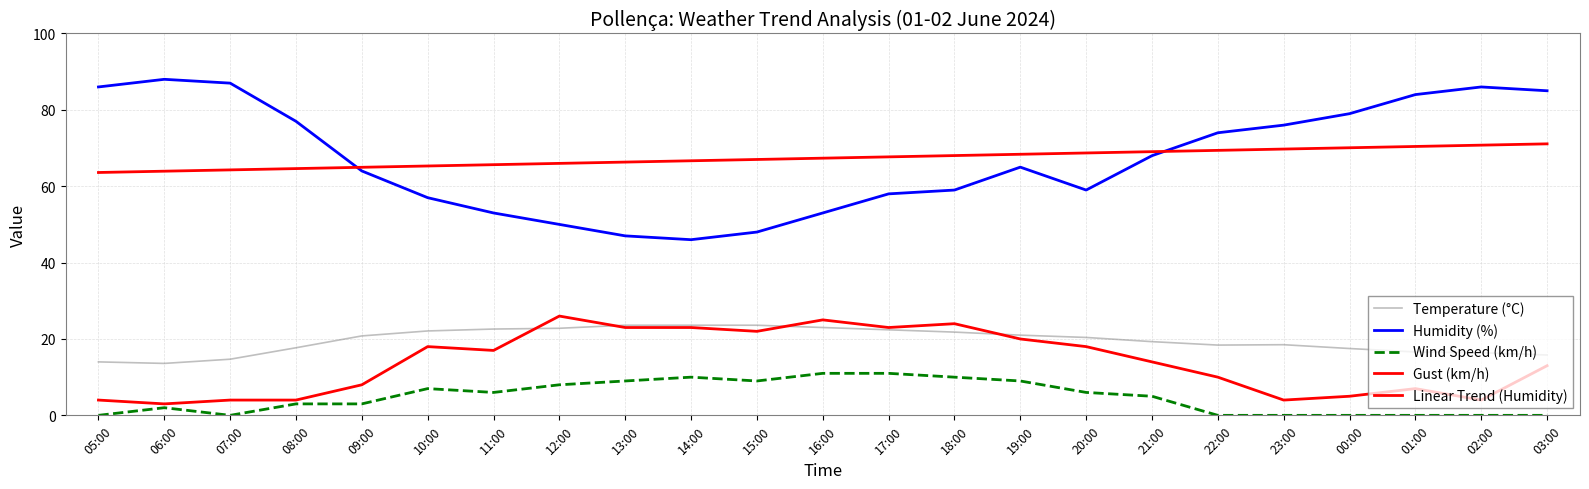

What is the total value across all series at 01:00?

178.0